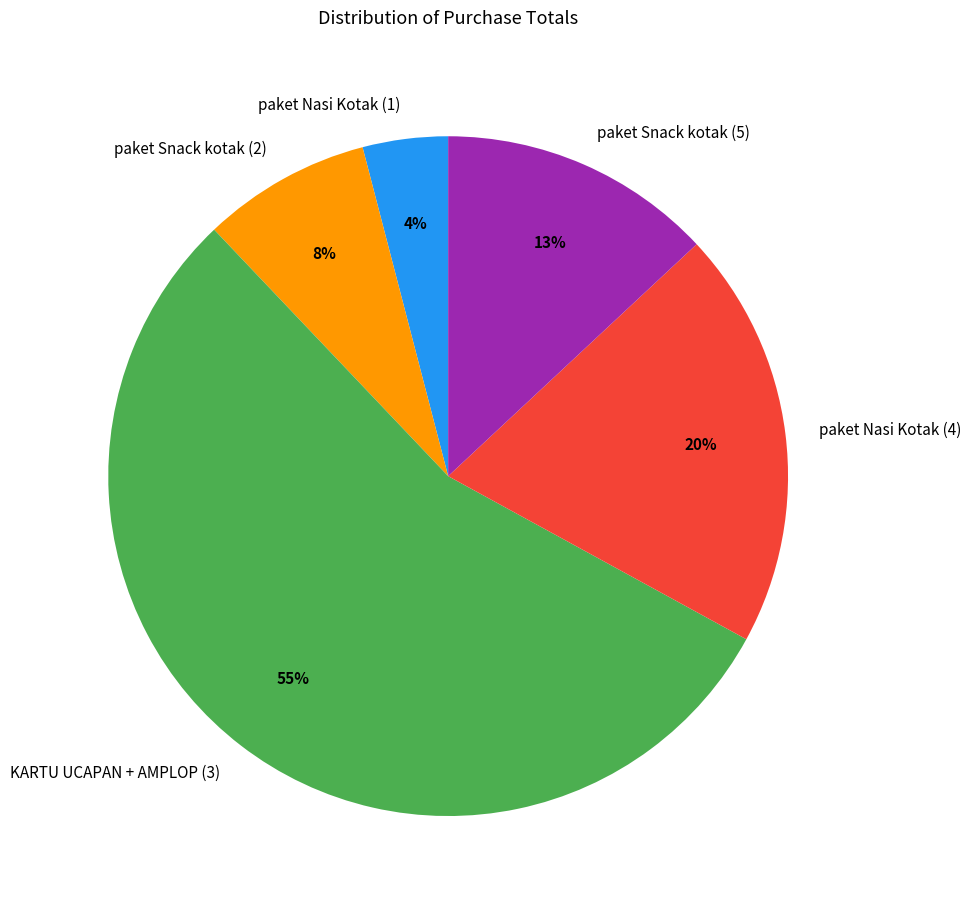

Between paket Snack kotak (2) and KARTU UCAPAN + AMPLOP (3), which is larger?

KARTU UCAPAN + AMPLOP (3)